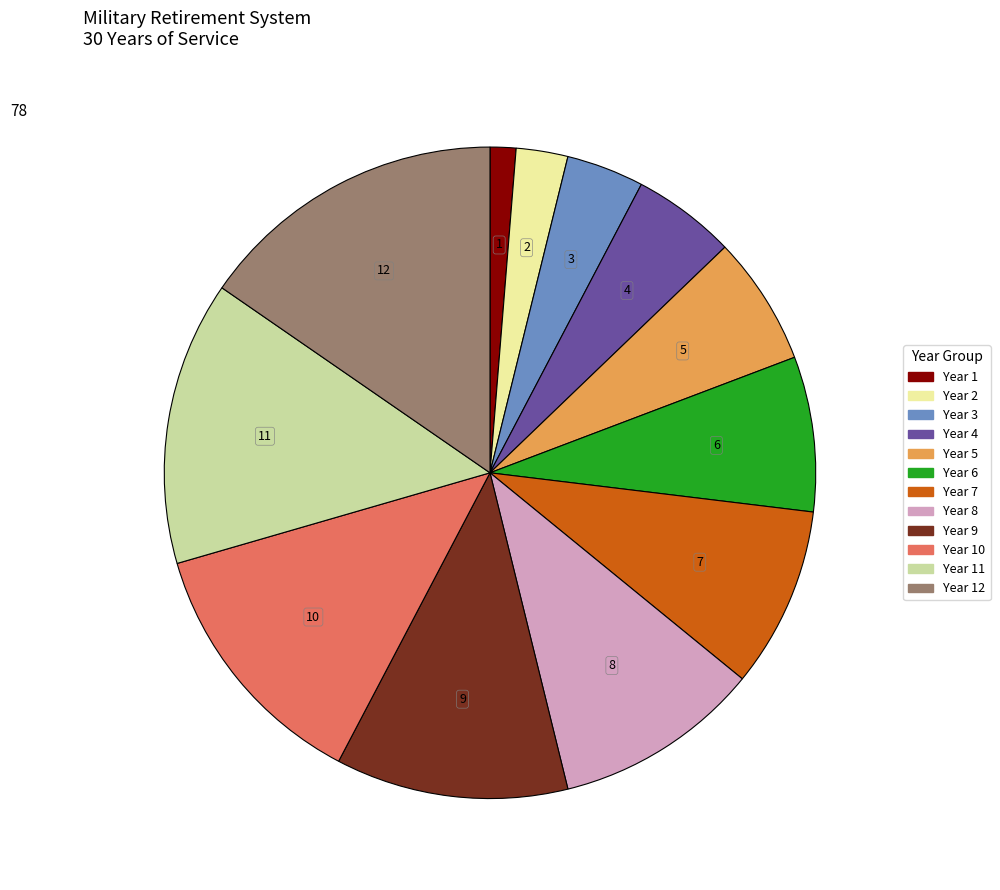

Is it true that Year 11 is 14% of the pie?

True